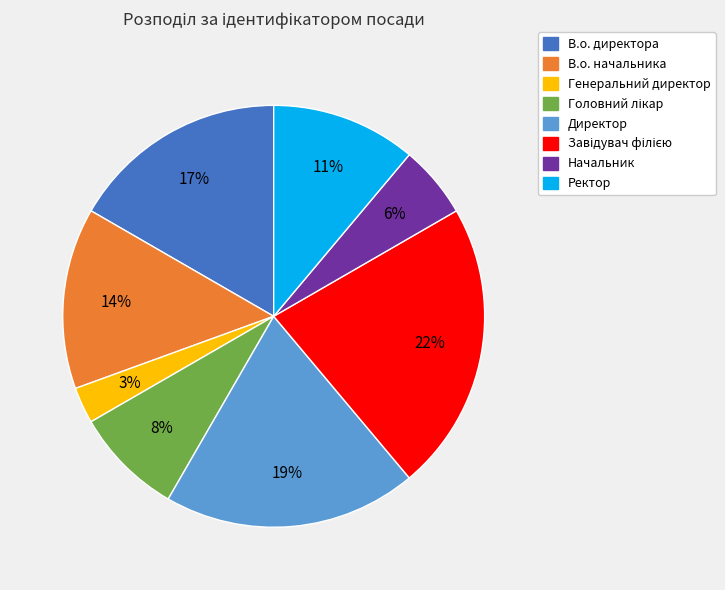

Which slice is the smallest?

Генеральний директор